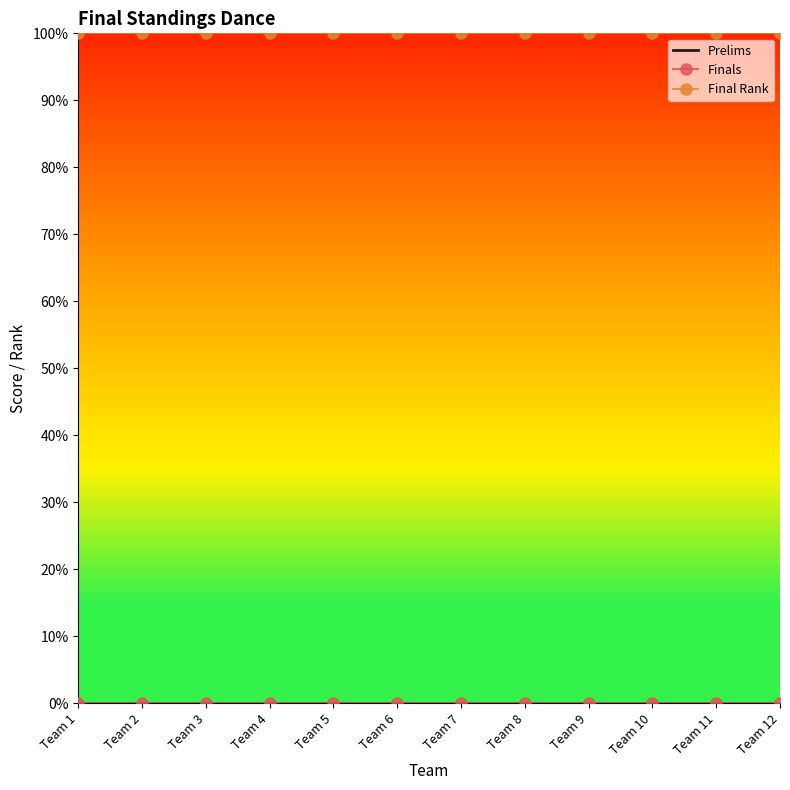

Which series has the widest spread of values?

Prelims